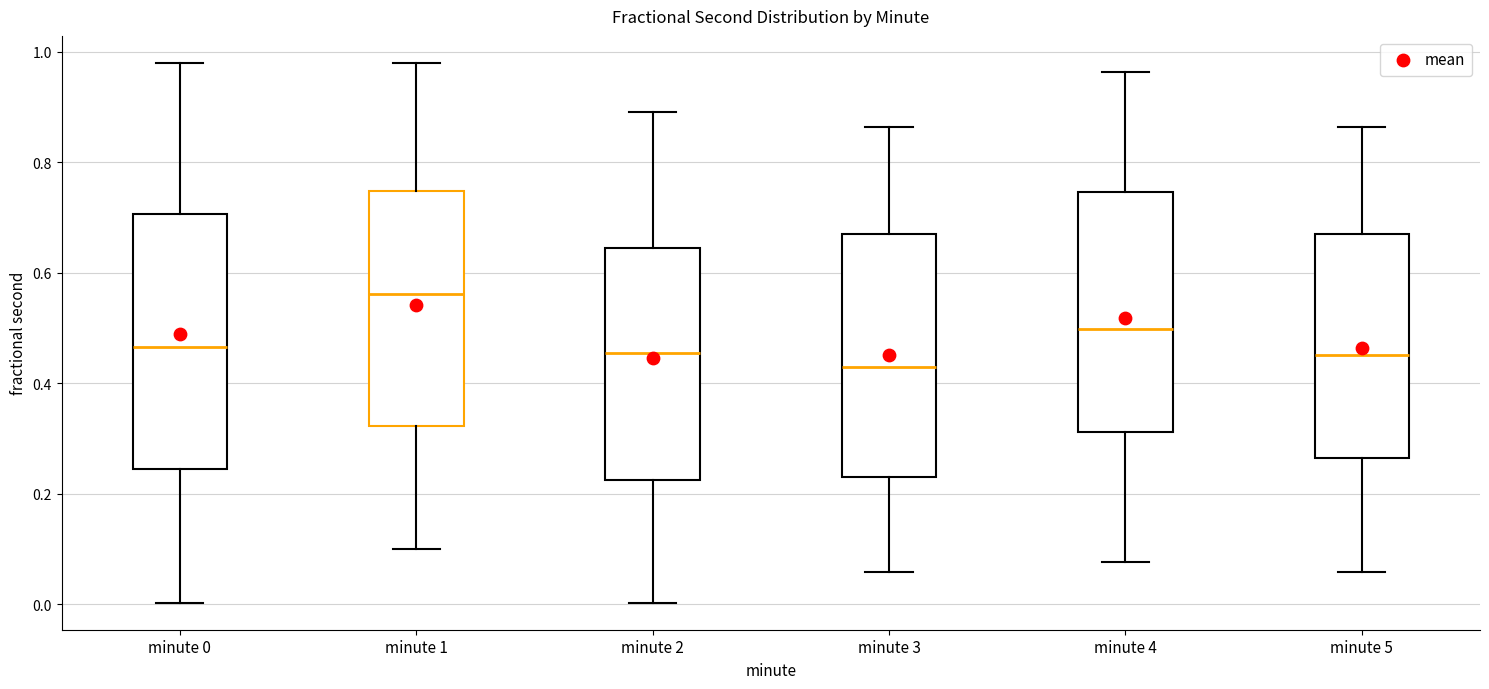

Reading left to right, read every box against the y-axis: the position of its median line, the range the box covers, and the ends of its whiskers. The values are not printed on the chart, so give them approximately, as read against the axis.

minute 0: median 0.46, box 0.24 to 0.70, whiskers 0.00 to 0.98
minute 1: median 0.56, box 0.32 to 0.74, whiskers 0.10 to 0.98
minute 2: median 0.46, box 0.22 to 0.64, whiskers 0.00 to 0.90
minute 3: median 0.42, box 0.24 to 0.66, whiskers 0.06 to 0.86
minute 4: median 0.50, box 0.32 to 0.74, whiskers 0.08 to 0.96
minute 5: median 0.46, box 0.26 to 0.66, whiskers 0.06 to 0.86